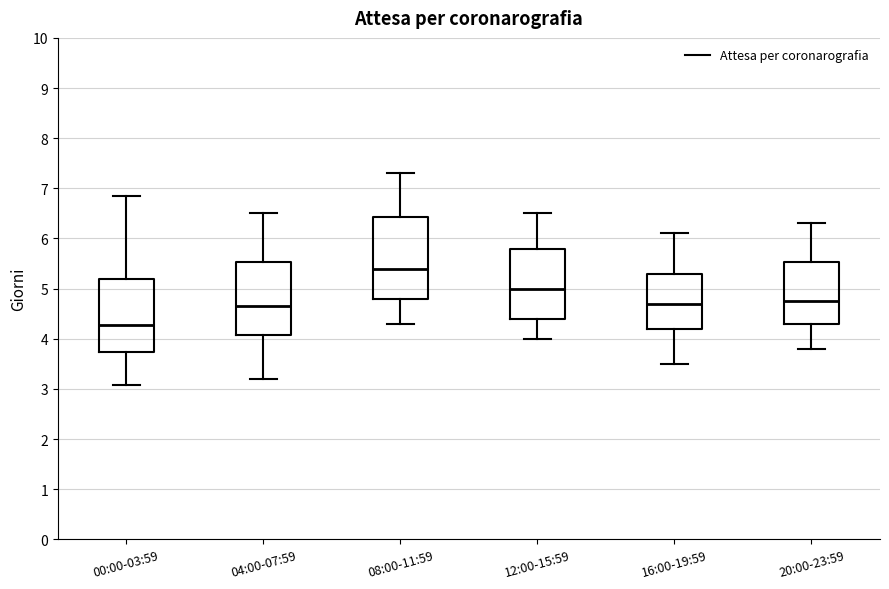

Where is the upper edge of the box for 12:00-15:59 on the y-axis? The values are not printed on the chart, so give them approximately, as read against the axis.

5.8